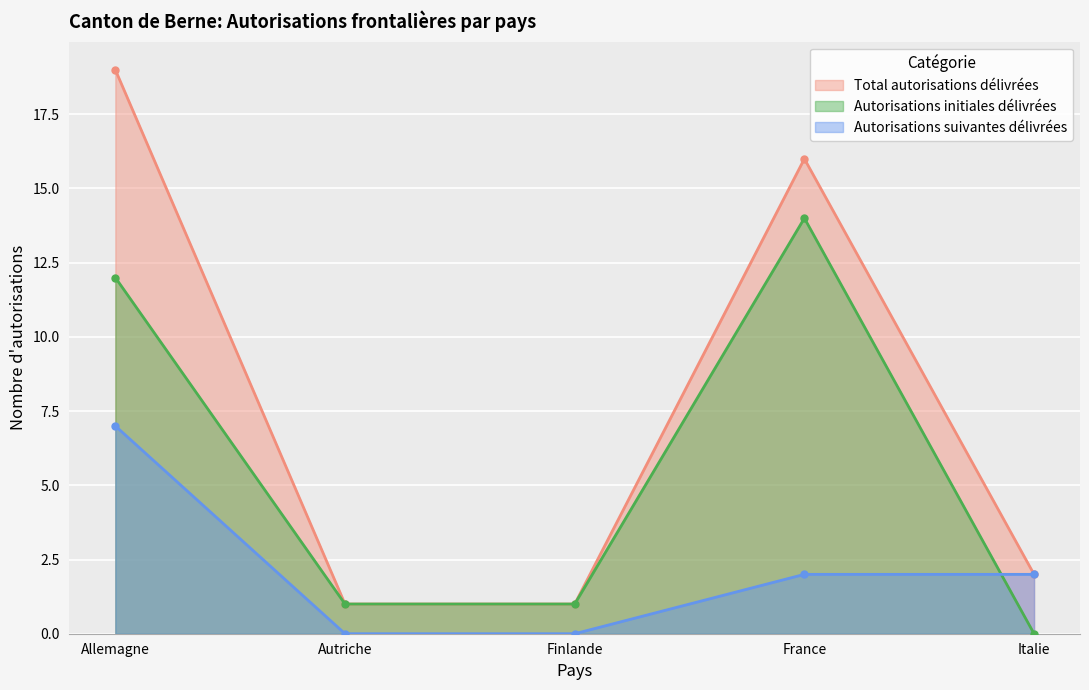

What are all the series names shown in the legend?

Total autorisations délivrées, Autorisations initiales délivrées, Autorisations suivantes délivrées